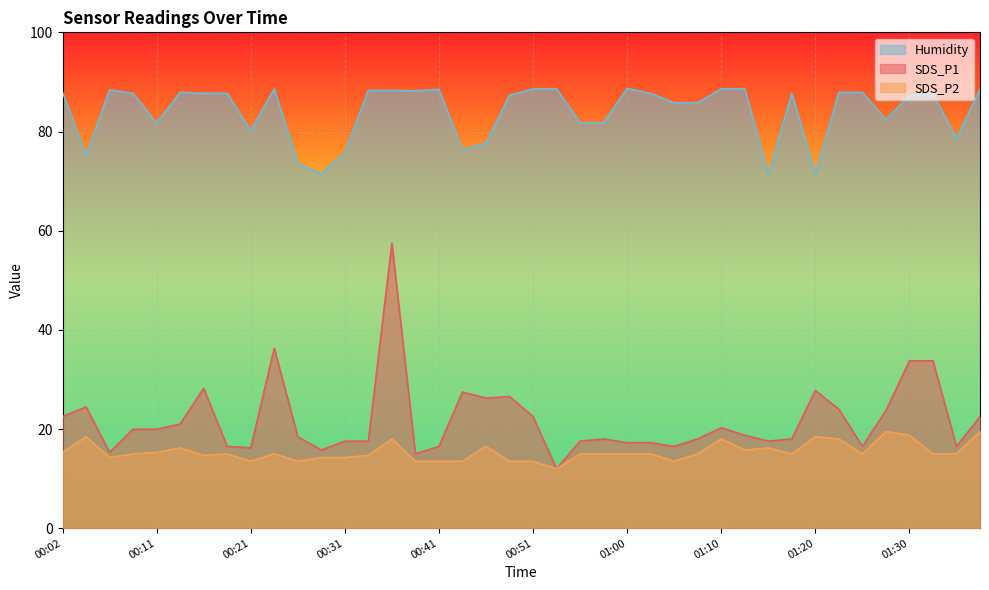

At which label is SDS_P1 closest to 34?

01:30